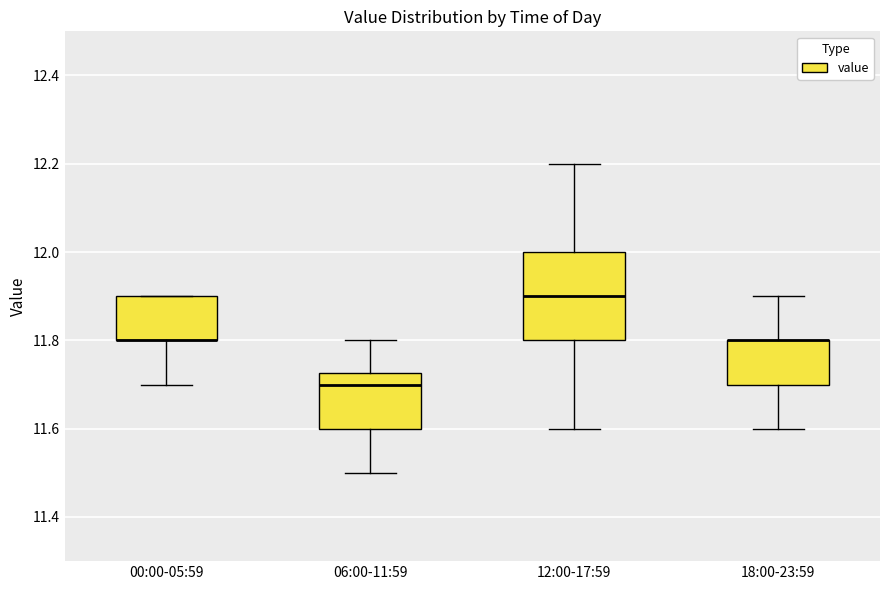

Reading left to right, transcribe this box plot: for each box, give where its median line is, the range the box spans, and where its two whiskers end, as read against the y-axis. The values are not printed on the chart, so give them approximately, as read against the axis.

00:00-05:59: median 11.80 (drawn on the box's lower edge), box 11.80 to 11.90, whiskers 11.70 to 11.90
06:00-11:59: median 11.70, box 11.60 to 11.72, whiskers 11.50 to 11.80
12:00-17:59: median 11.90, box 11.80 to 12.00, whiskers 11.60 to 12.20
18:00-23:59: median 11.80 (drawn on the box's upper edge), box 11.70 to 11.80, whiskers 11.60 to 11.90